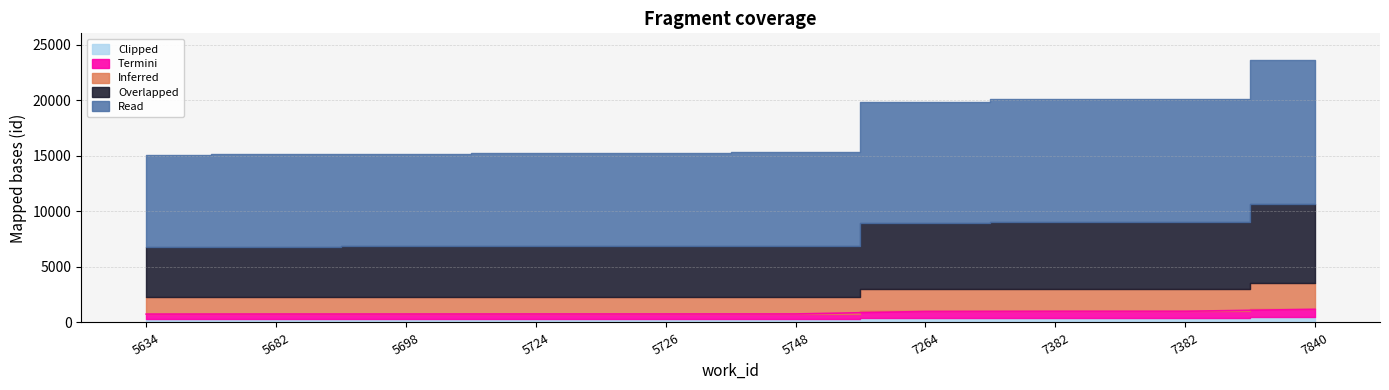

Between 5698 and 7840, which is larger?

7840